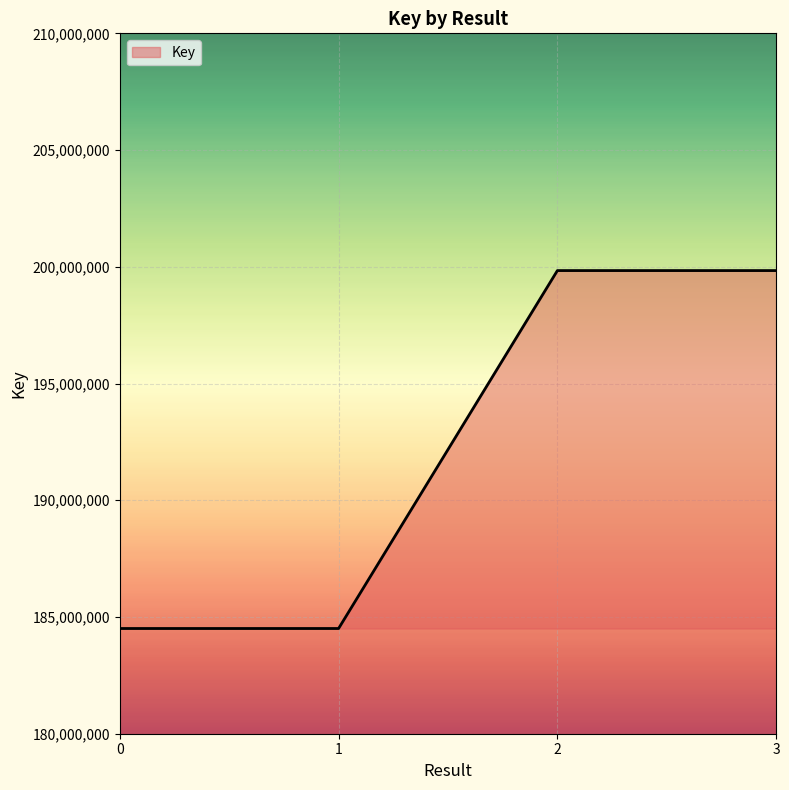

Count the values in the range 184506846 to 199838187.

4